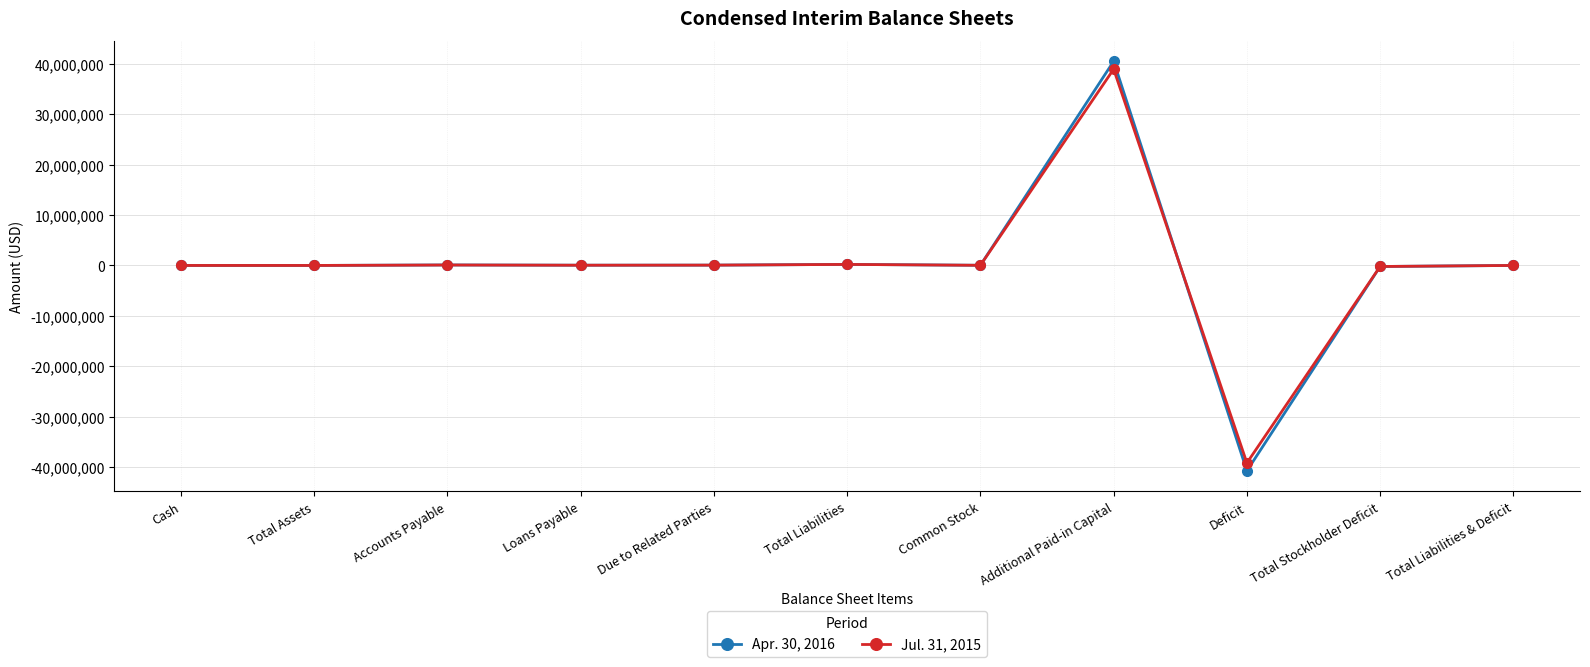

Rank the series by their maximum value, from lowest to highest.

Jul. 31, 2015, Apr. 30, 2016